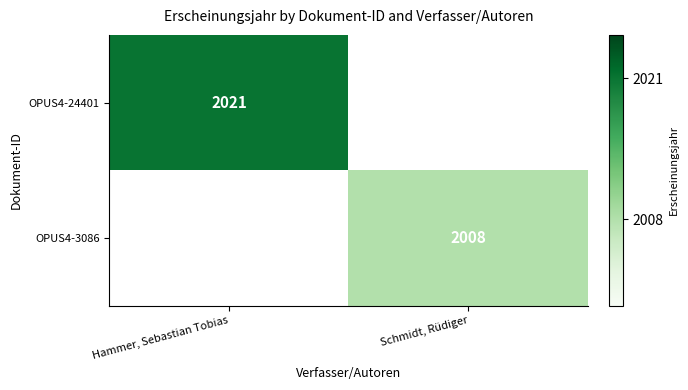

Which has a higher value, Schmidt, Rüdiger or Hammer, Sebastian Tobias?

Hammer, Sebastian Tobias